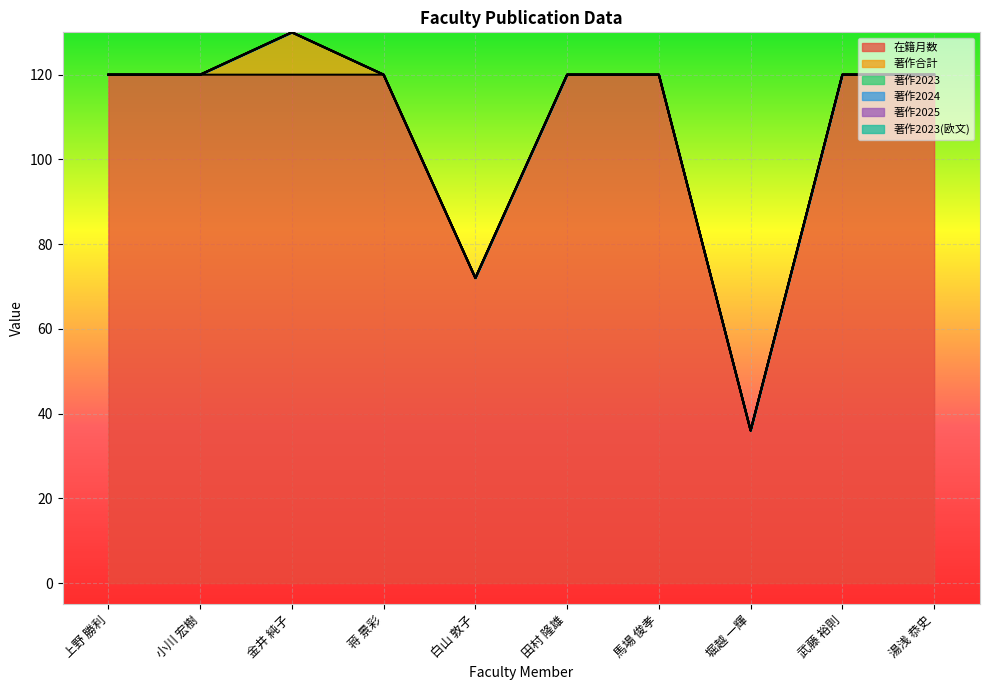

Rank the series by their maximum value, from lowest to highest.

著作2023, 著作2024, 著作2025, 著作2023(欧文), 著作合計, 在籍月数